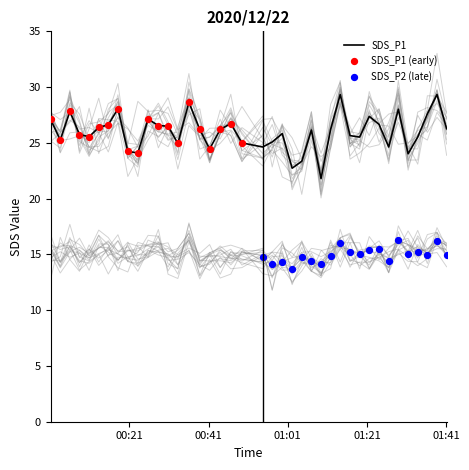

Which series contains the highest Y value?

SDS_P1